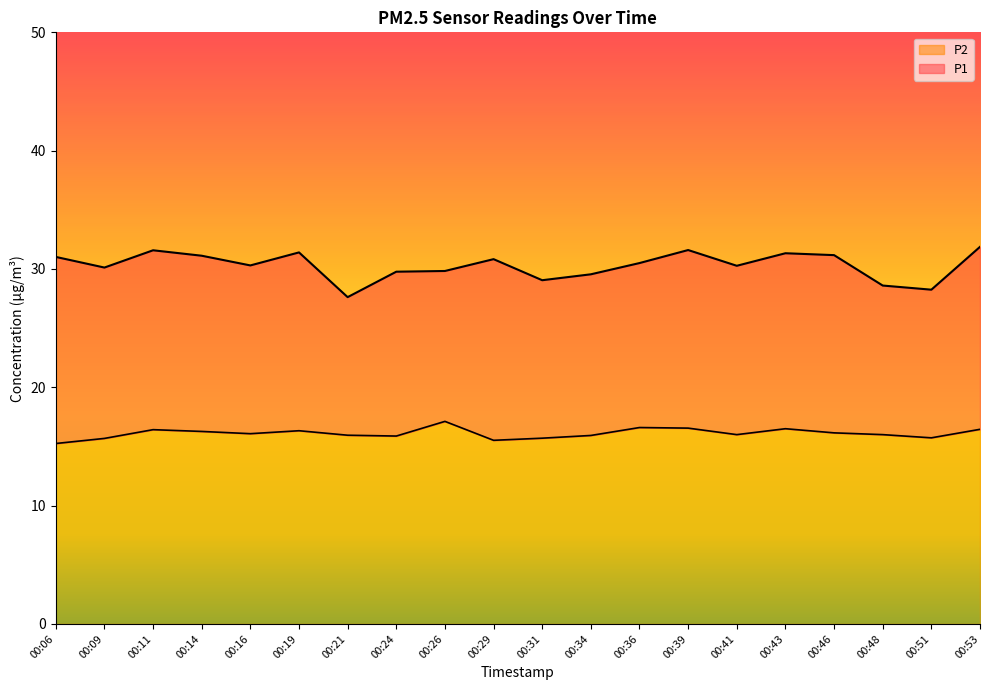

At which label does P1 first exceed 30?

00:06